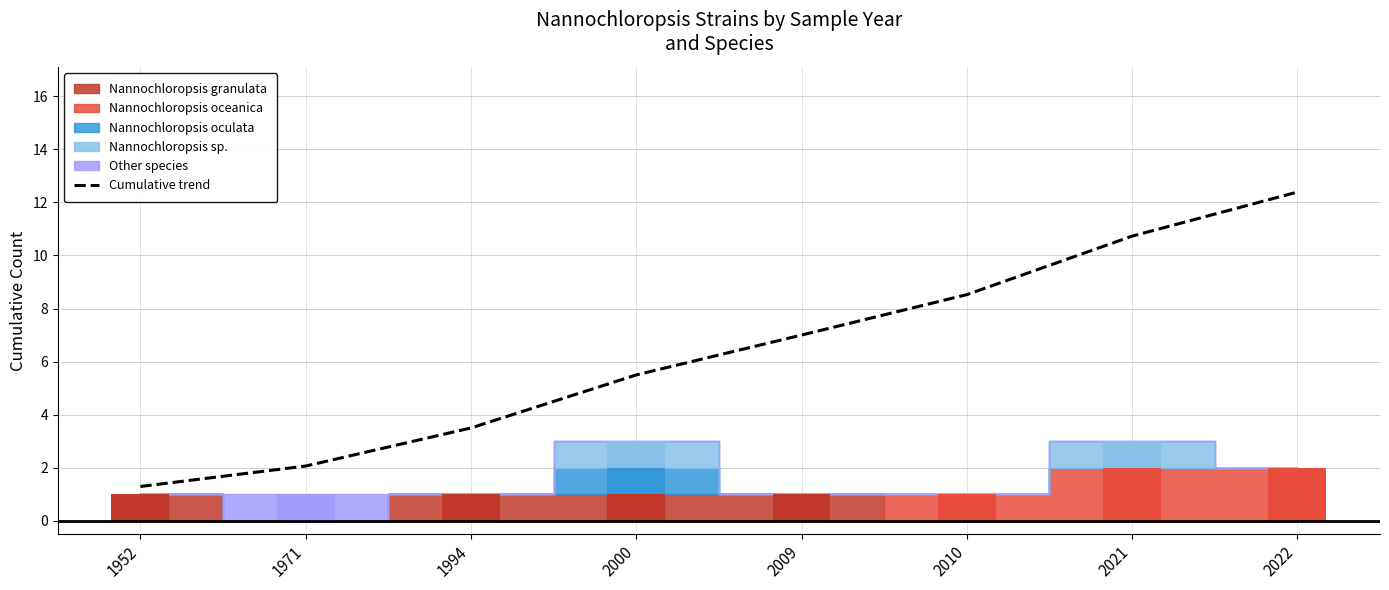

Rank the categories by value from lowest to highest.

1952, 1971, 1994, 2000, 2009, 2010, 2021, 2022